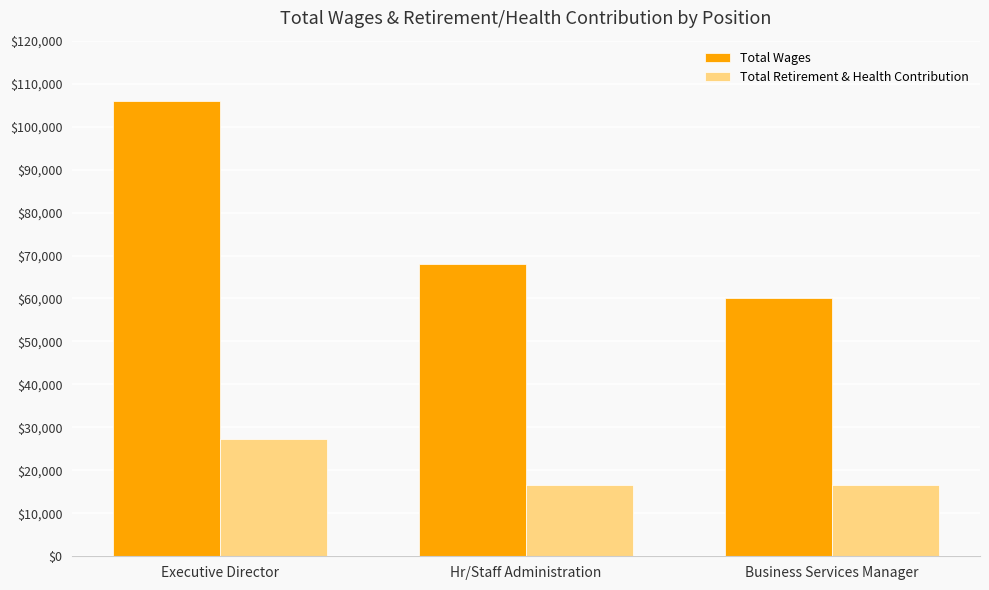

List the series in order of their peak value, highest first.

Total Wages, Total Retirement & Health Contribution